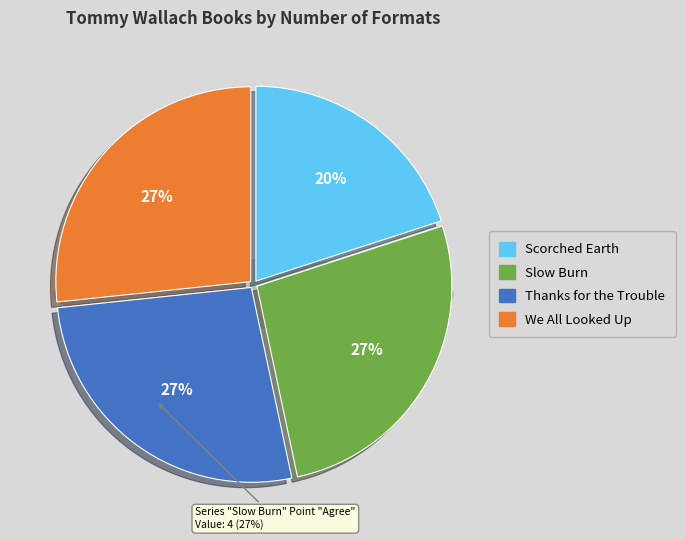

To the nearest percent, what percentage of the pie is Thanks for the Trouble?

27%